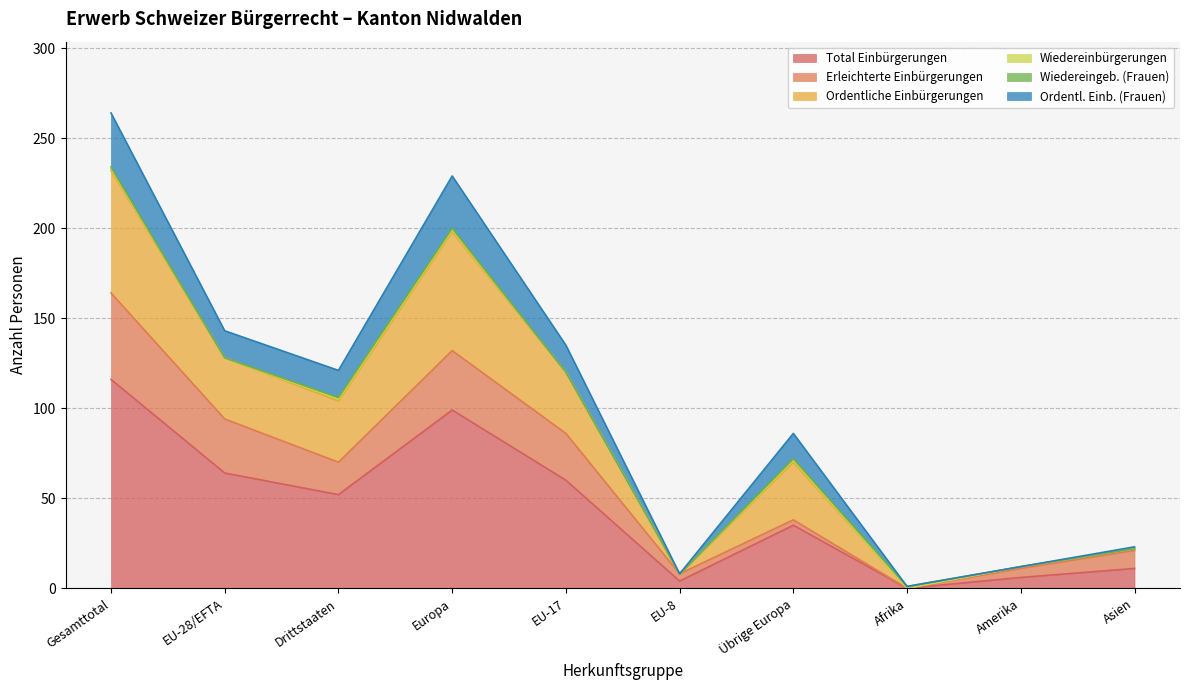

Is it true that Total Einbürgerungen equals -57 at Afrika?

False